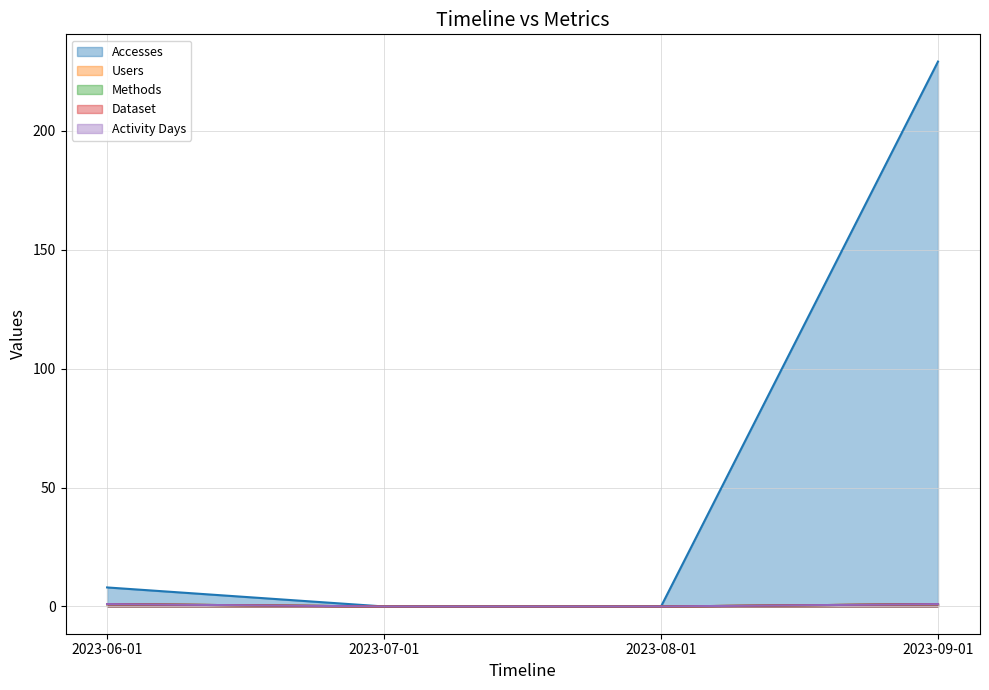

True or false: Methods has a value of 0 at 2023-06-01.

False